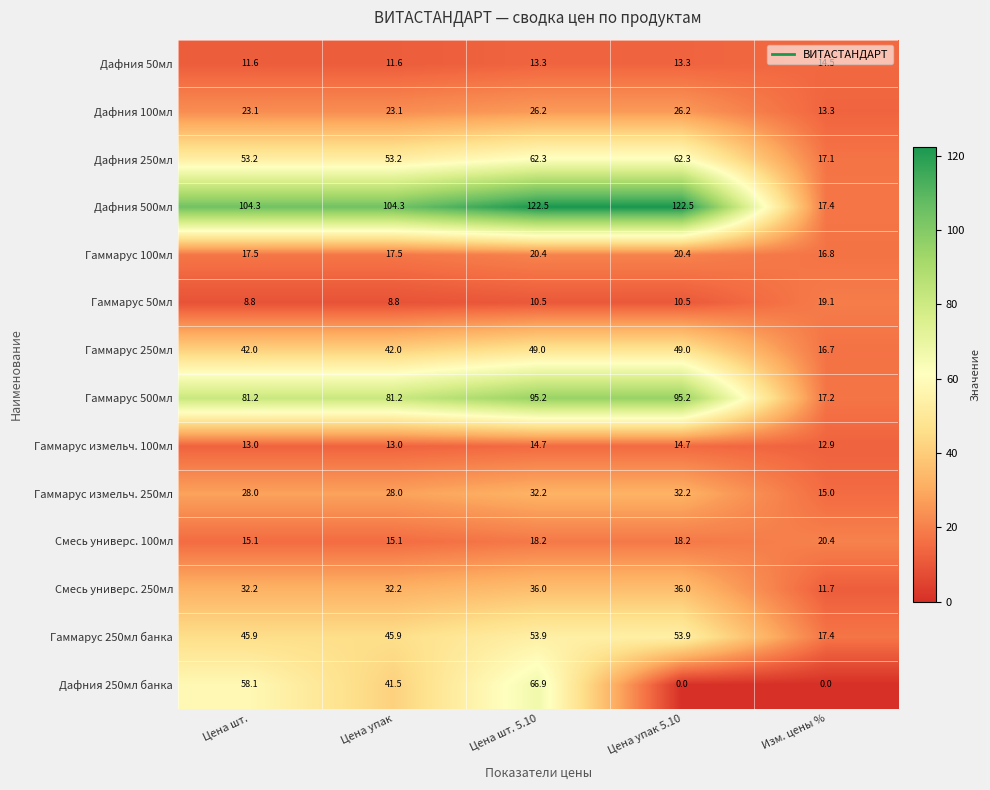

The Дафния 500мл series shows 178.6 at Цена упак. True or false?

False